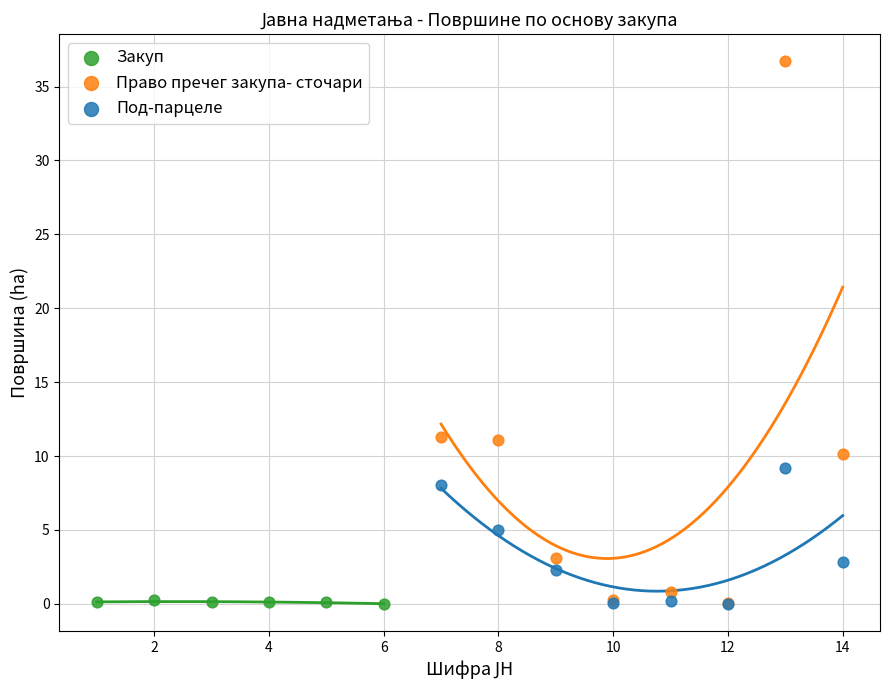

Which series reaches the maximum Y coordinate?

Право пречег закупа- сточари